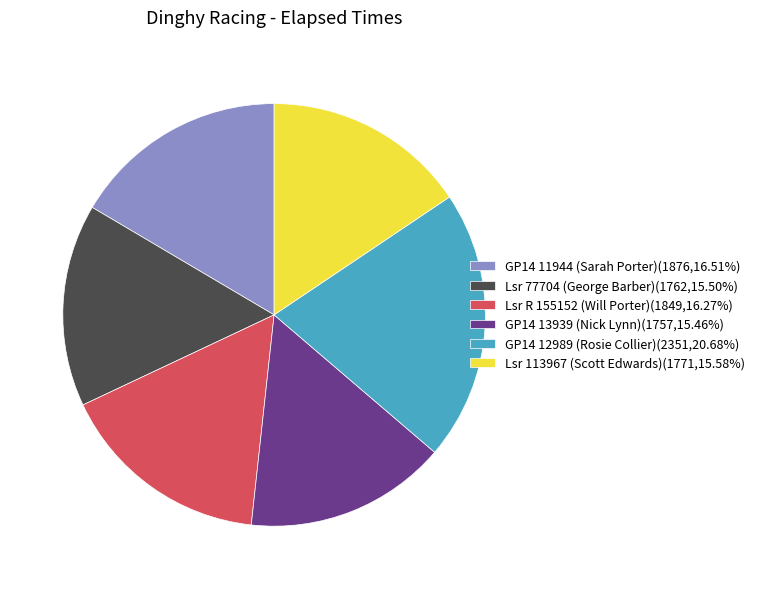

Combined, do Lsr R 155152 (Will Porter) and Lsr 113967 (Scott Edwards) account for over 50%?

No